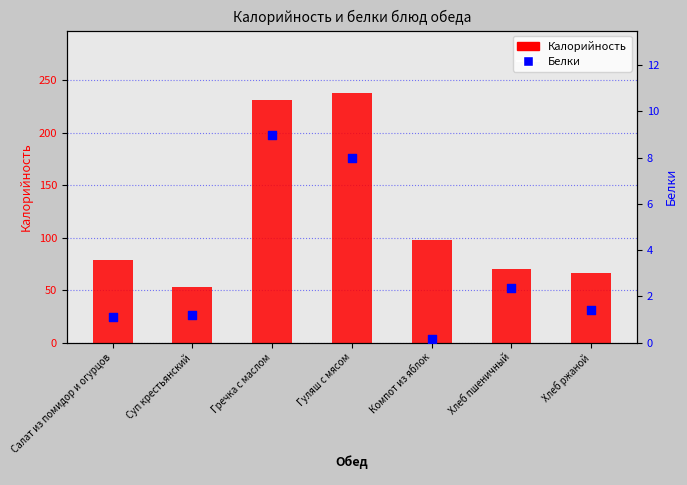

At how many categories does at least one series exceed 103?

2